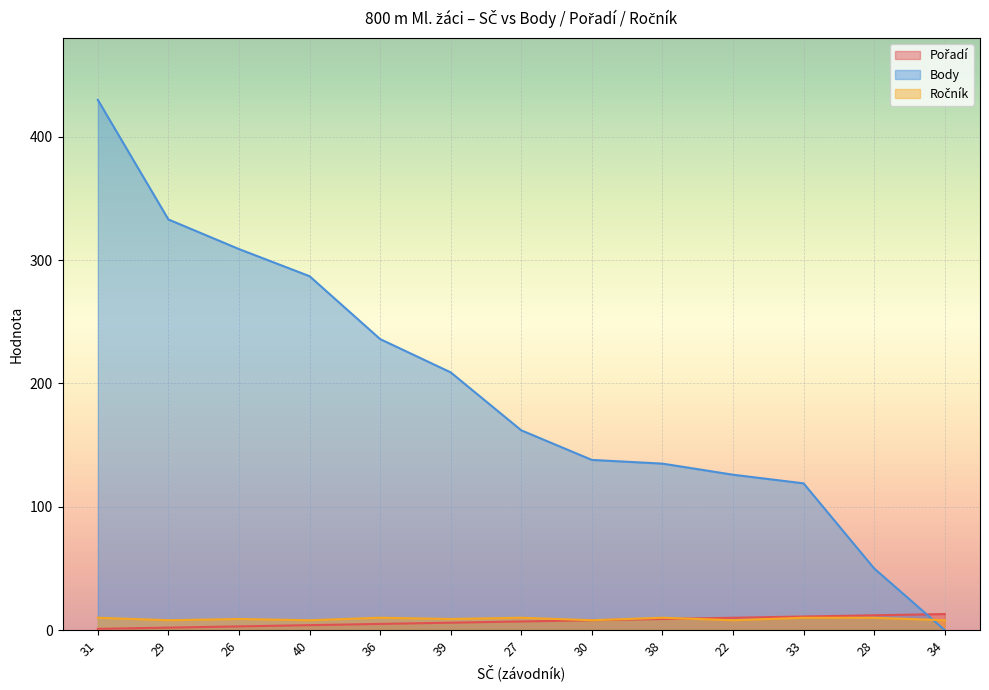

Reading right to left, what are all the values shown in this chart?

Pořadí: 34=13	28=12	33=11	22=10	38=9	30=8	27=7	39=6	36=5	40=4	26=3	29=2	31=1
Body: 34=0	28=50	33=119	22=126	38=135	30=138	27=162	39=209	36=236	40=287	26=309	29=333	31=430
Ročník: 34=8	28=10	33=10	22=8	38=10	30=8	27=10	39=9	36=10	40=8	26=9	29=8	31=10